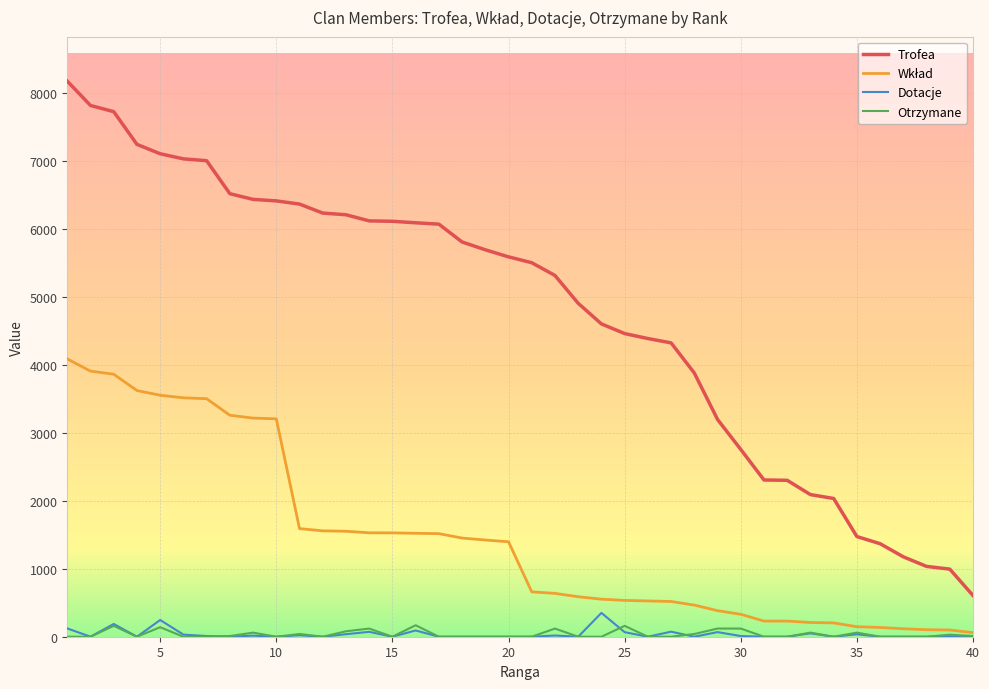

True or false: Trofea and Dotacje cross at least once.

False